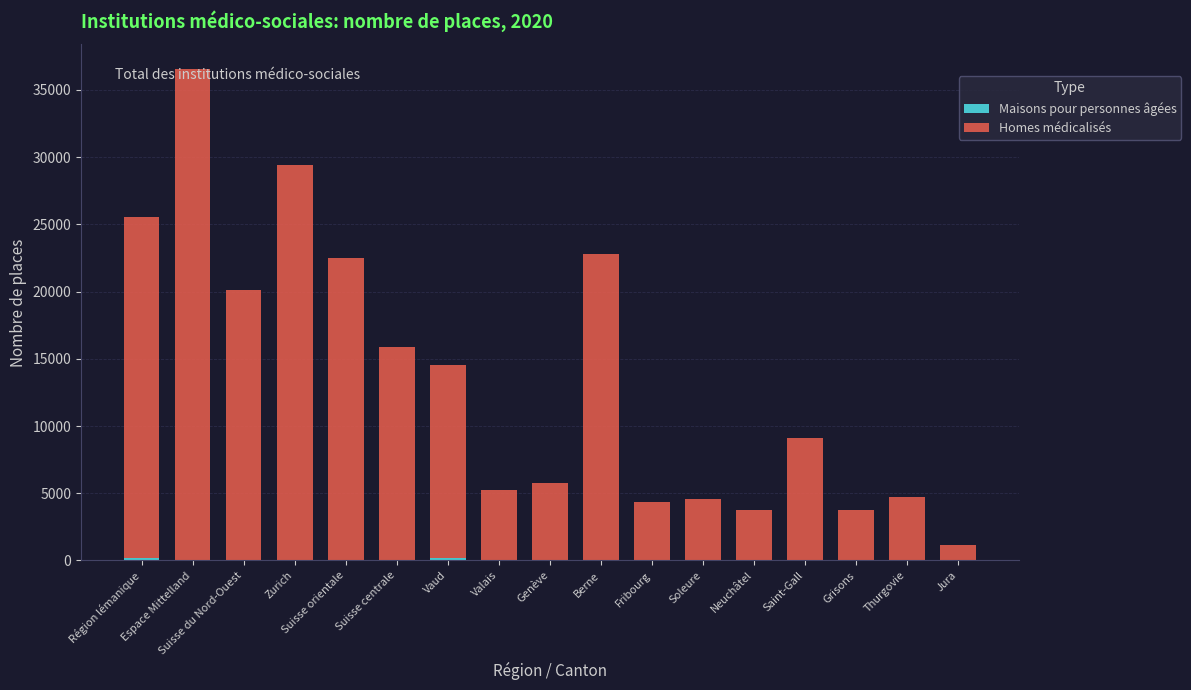

At which category is the sum across all series the highest?

Espace Mittelland